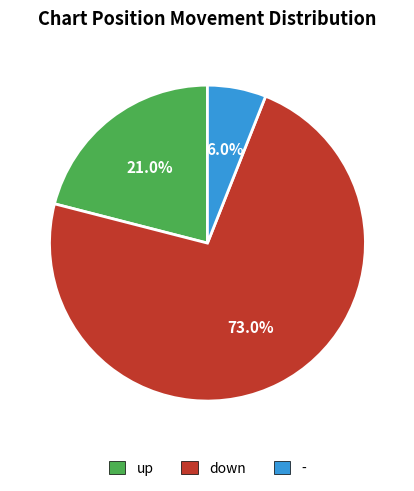

To the nearest percent, what is the difference between the up and down slice percentages?

52%